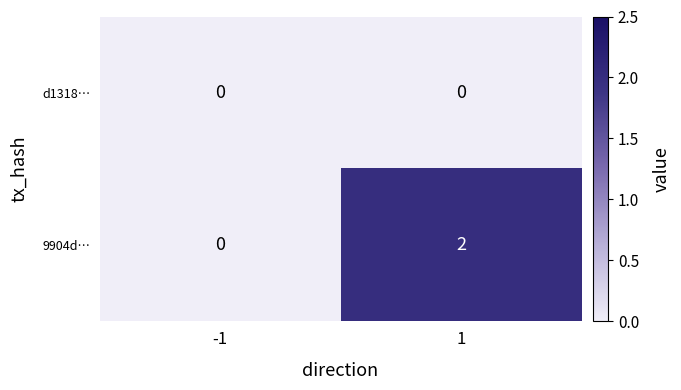

Between -1 and 1, which series saw the biggest shift?

9904d…